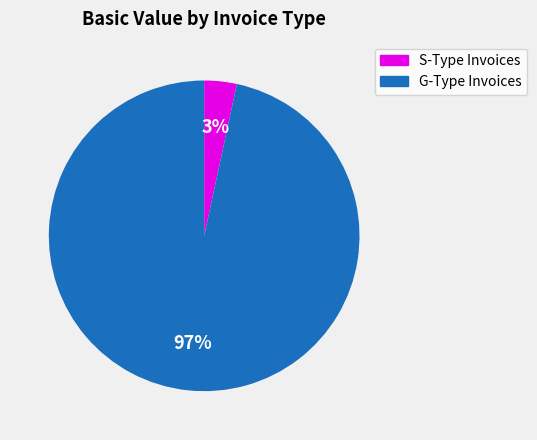

To the nearest percent, what is the average slice percentage?

50%